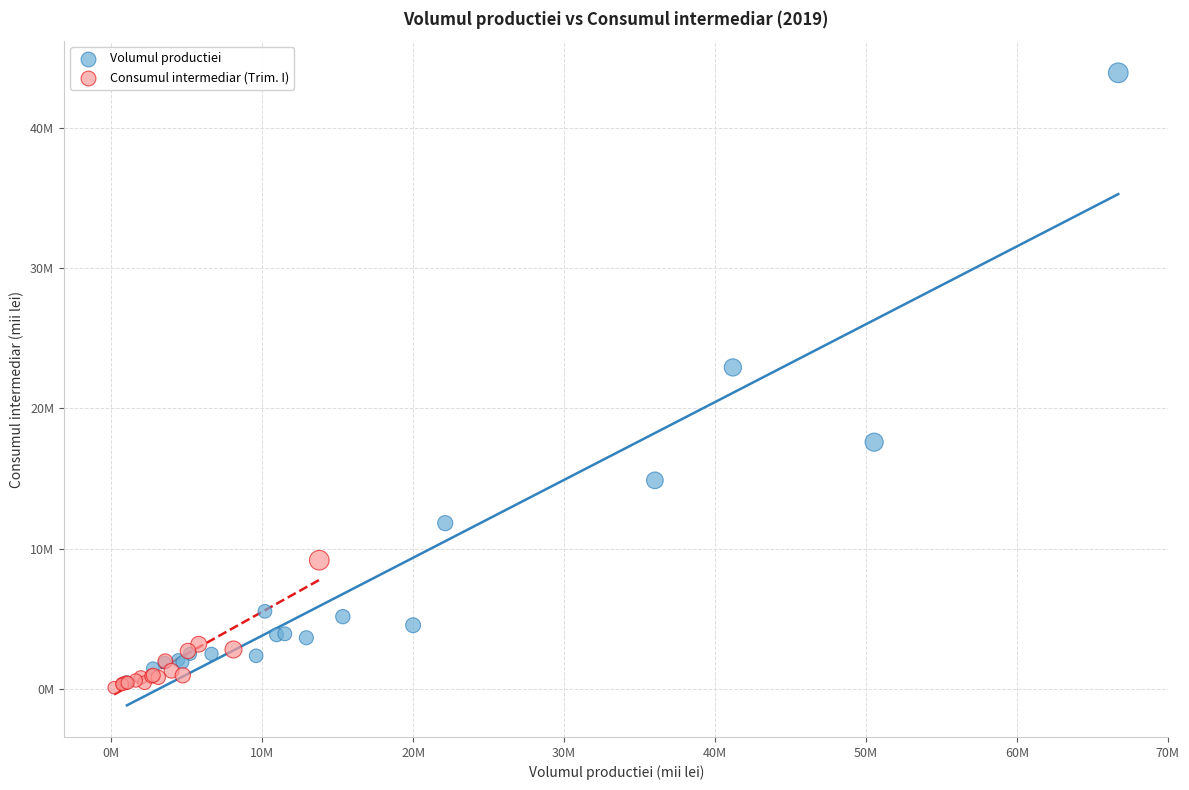

Which series contains the highest Y value?

Volumul productiei